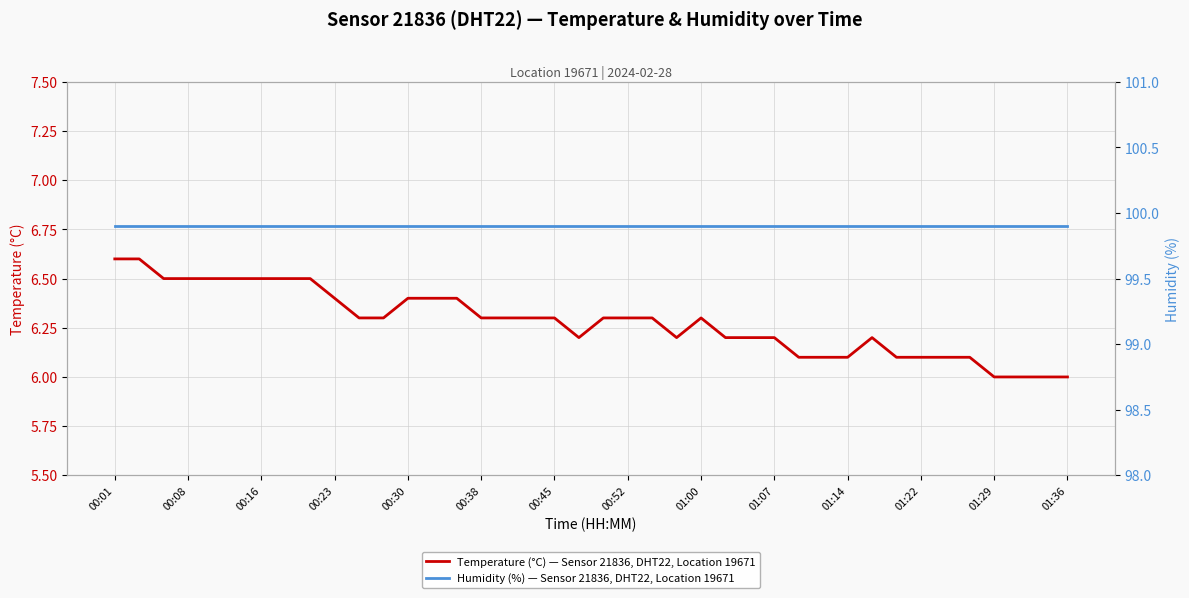

True or false: Humidity (%) — Sensor 21836, DHT22, Location 19671 and Temperature (°C) — Sensor 21836, DHT22, Location 19671 intersect in this chart.

False